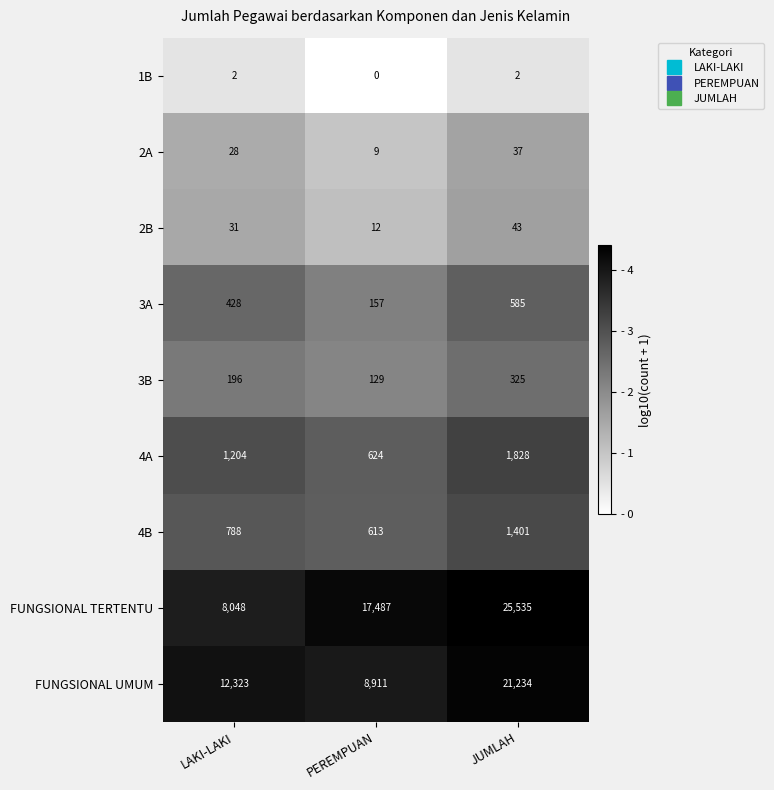

What is the total value across all series at PEREMPUAN?

27942